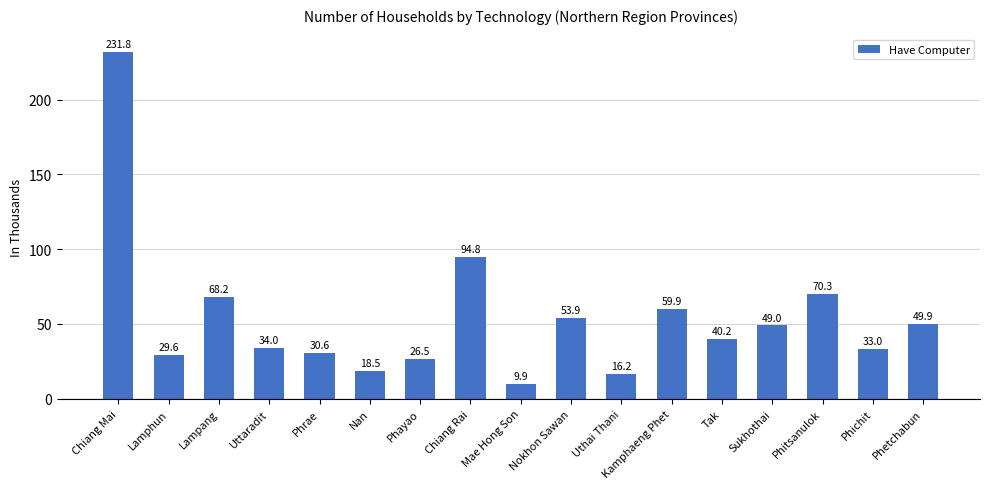

How many series are shown in this chart?

1